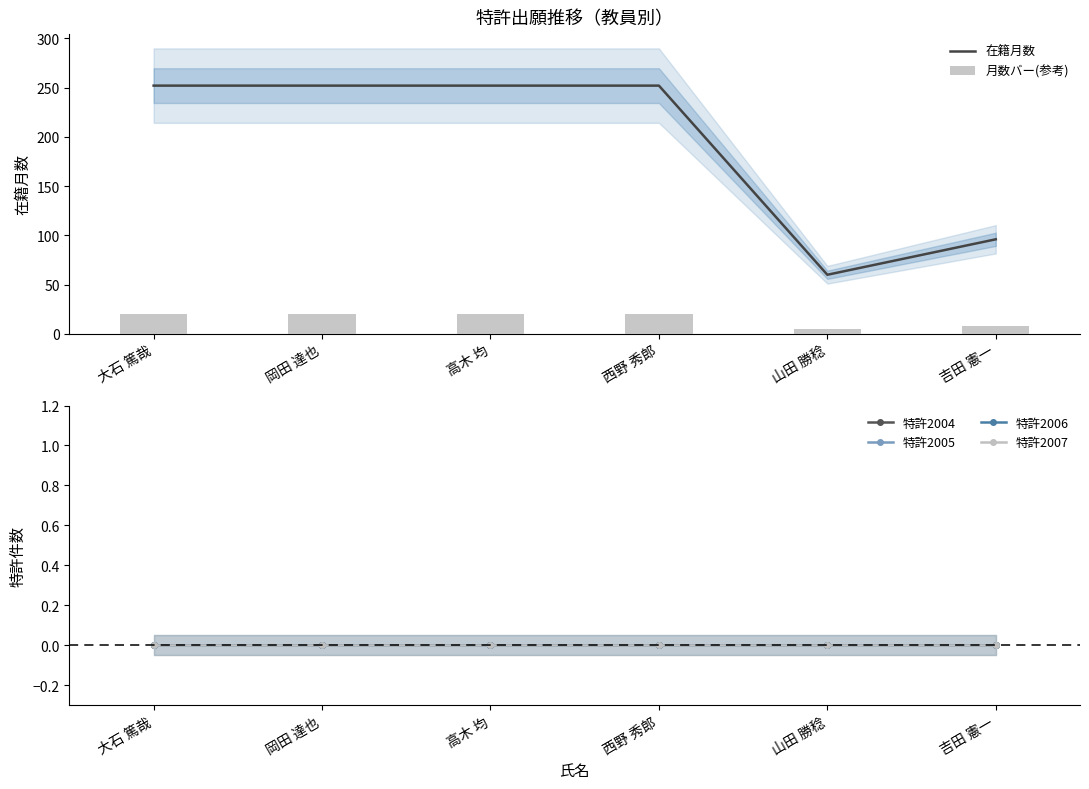

Count the number of data series in this chart.

6